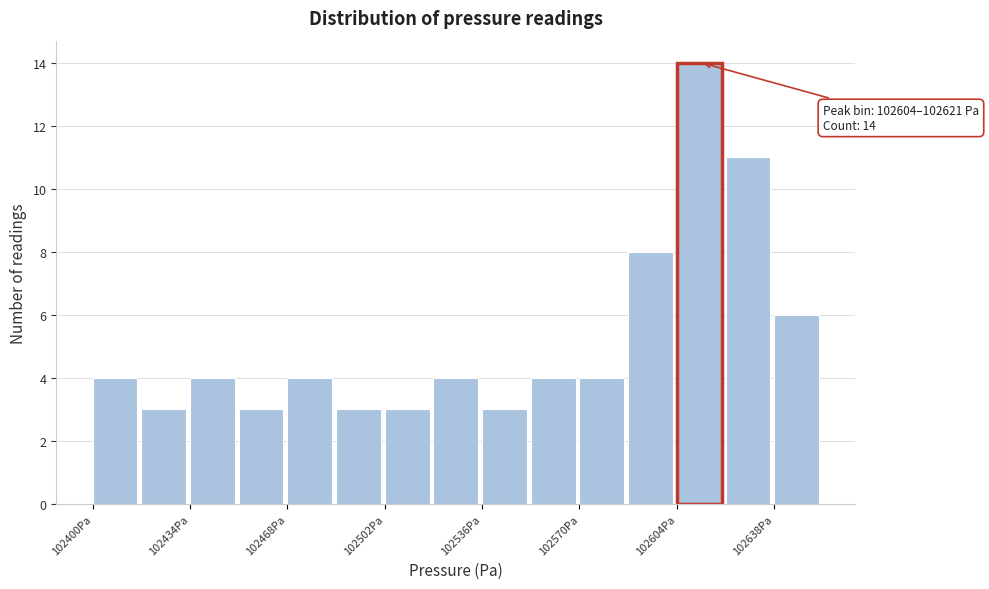

Read against the x-axis, roughly where is the centre of the tallest bar?

102610